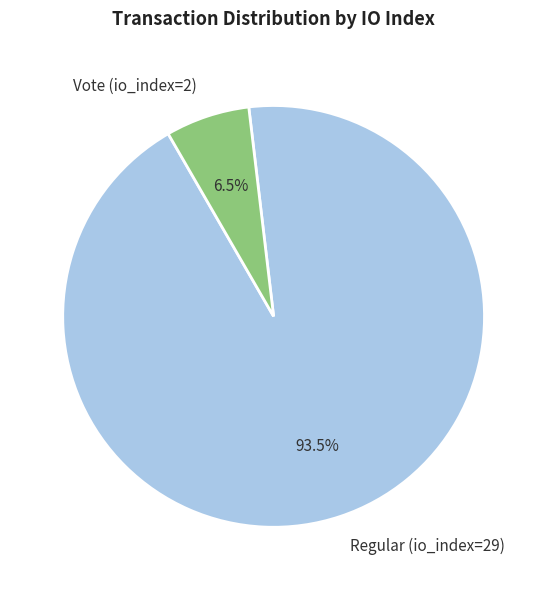

What percentage is NOT represented by Regular (io_index=29)?

6.5%